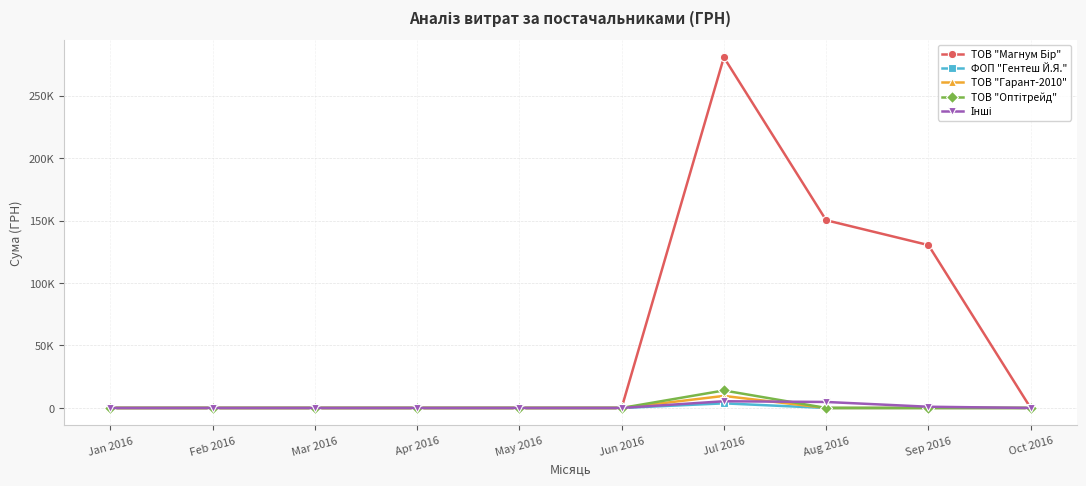

The value of ТОВ "Гарант-2010" at Jul 2016 is 9637.0. True or false?

True